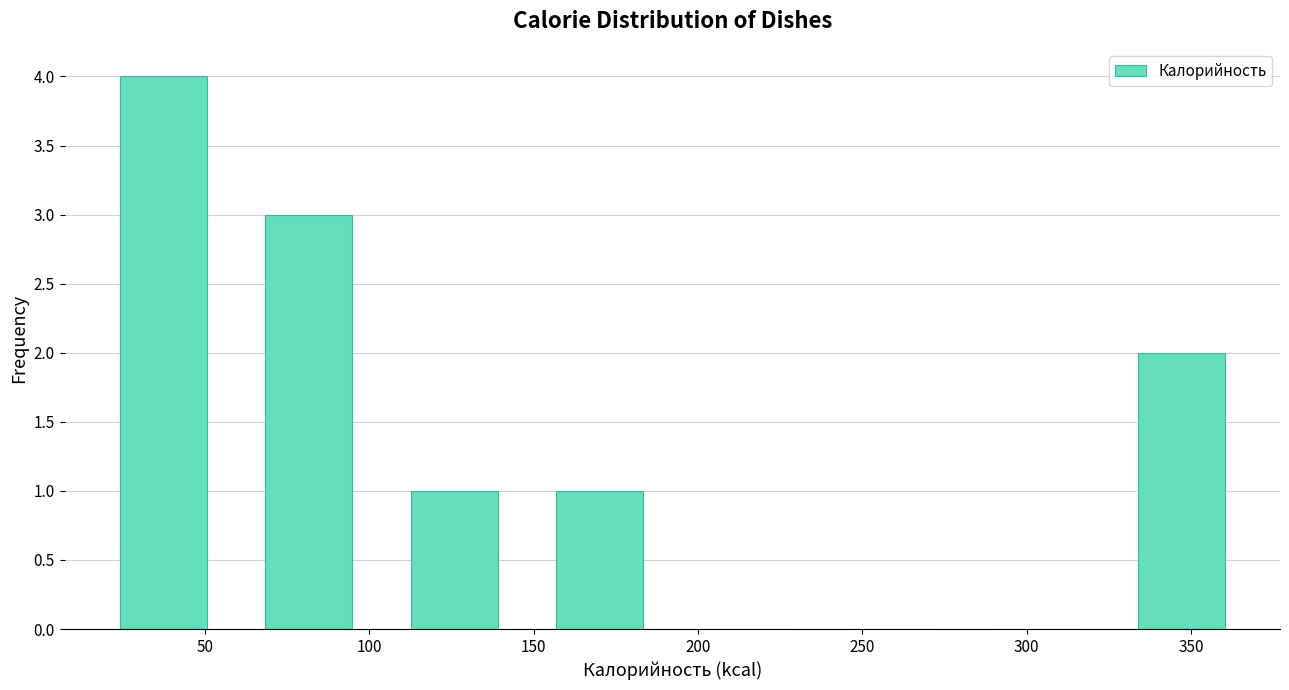

Over which range of the x-axis is the bar tallest?

25 to 70